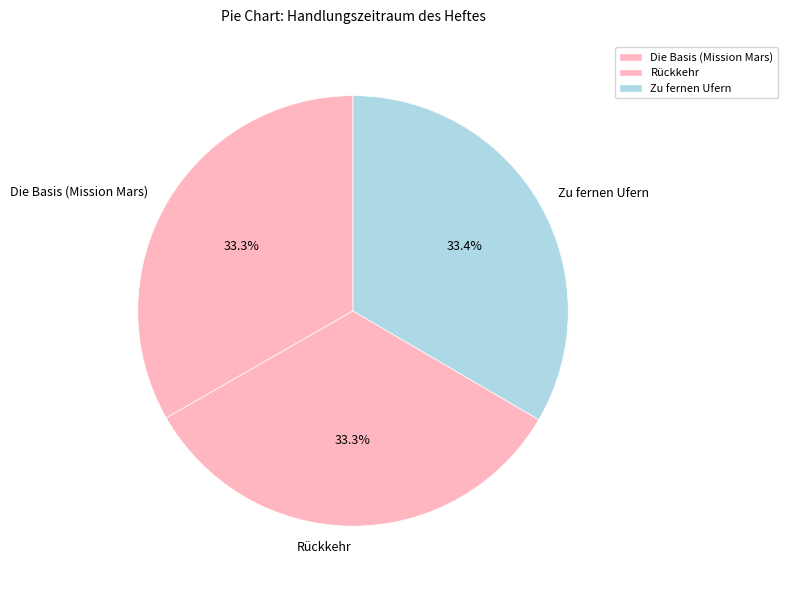

Approximately how many times larger is the value at Die Basis (Mission Mars) compared to Zu fernen Ufern?

1.0